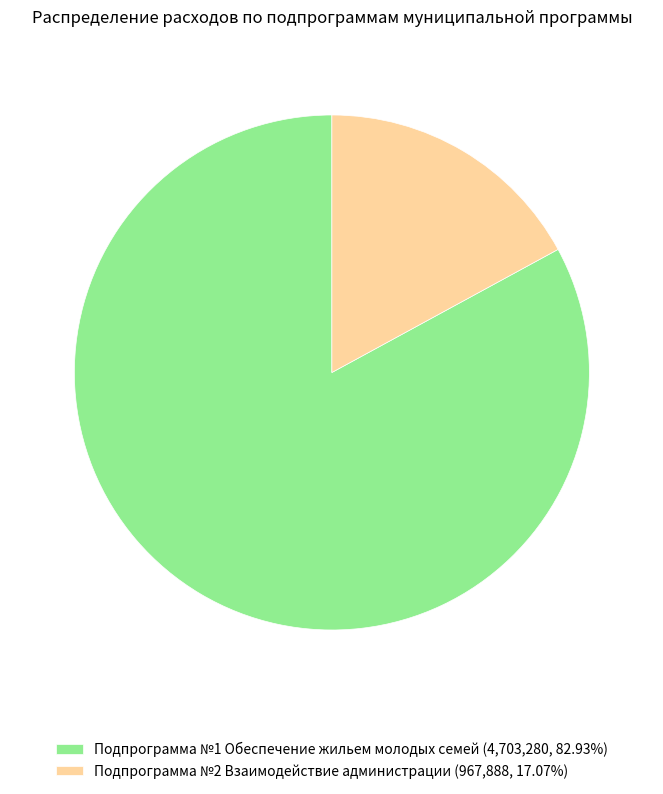

True or false: Подпрограмма №2 Взаимодействие администрации accounts for 5% of the total.

False